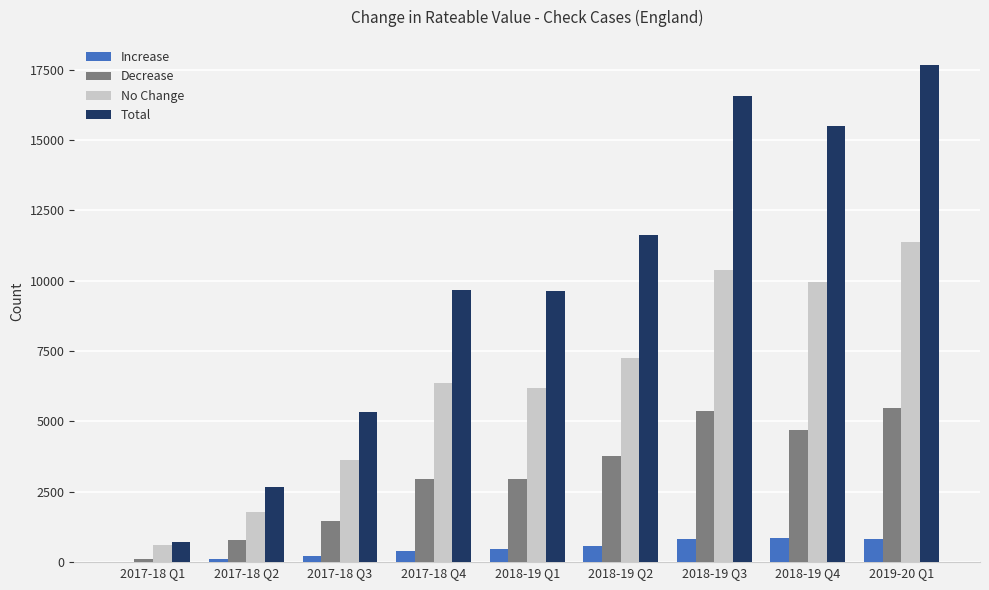

At which category is the sum across all series the highest?

2019-20 Q1